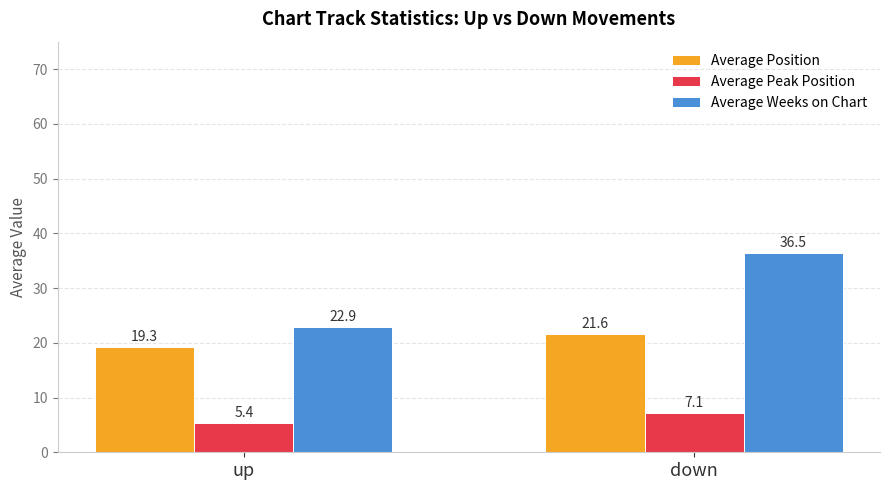

At which label does Average Peak Position reach its peak?

down